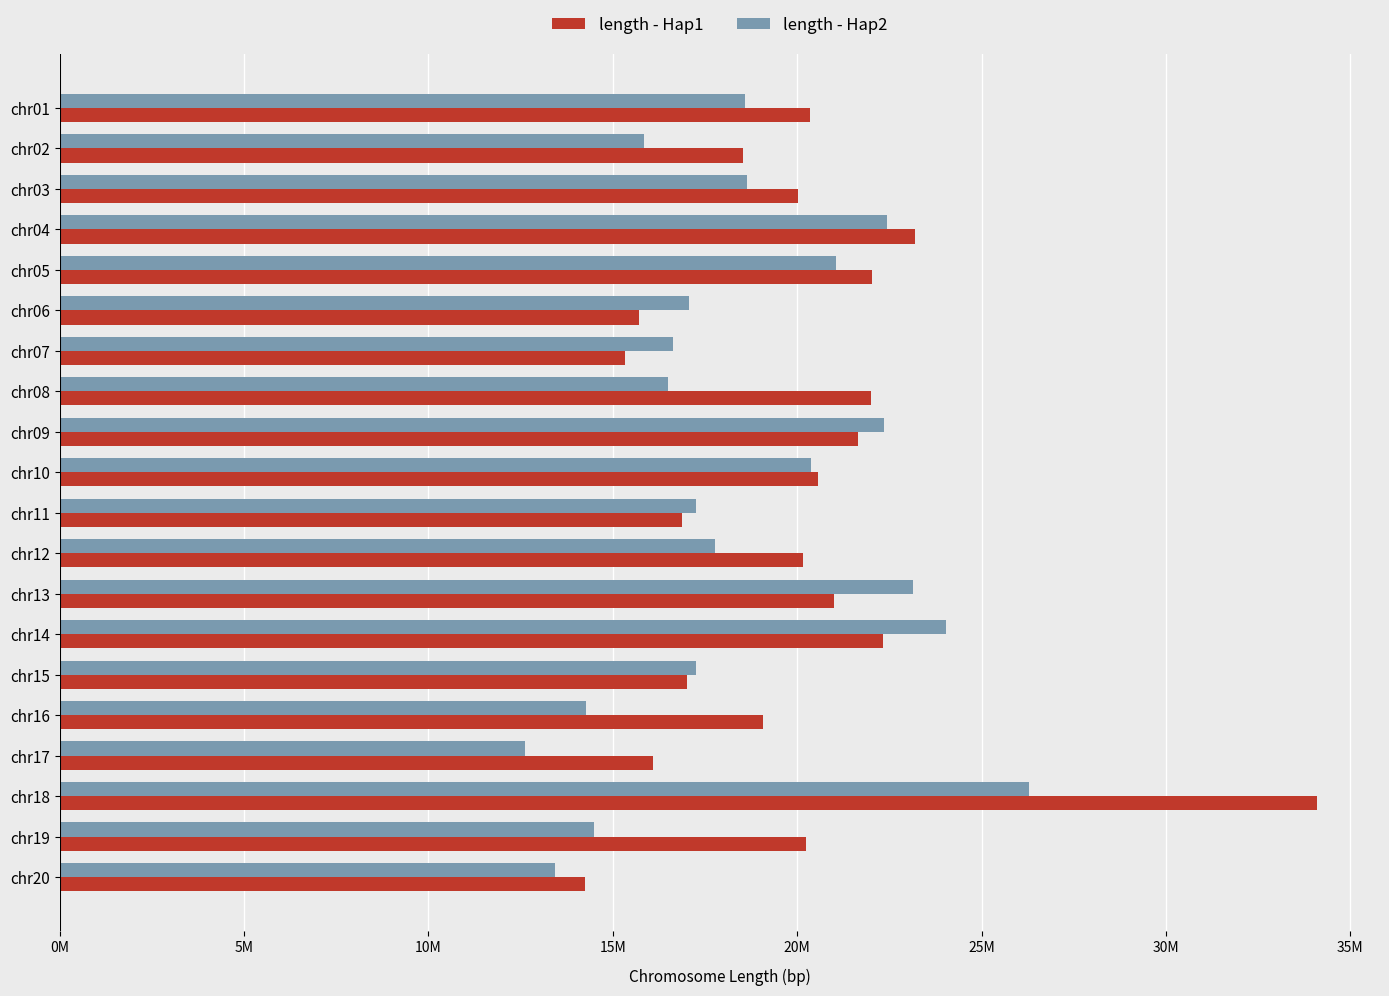

What are all the series names shown in the legend?

length - Hap1, length - Hap2